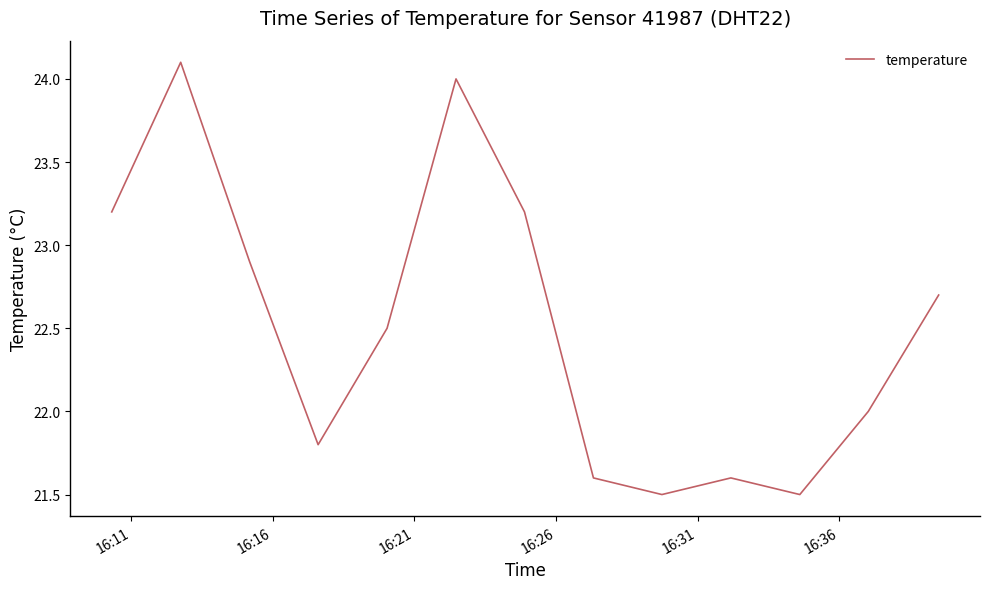

What is the maximum value shown in the chart?

24.1